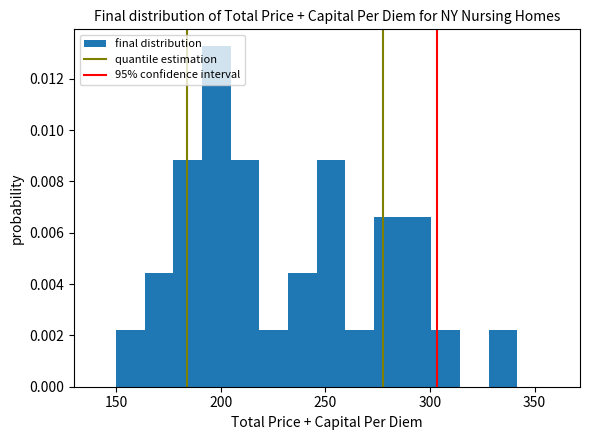

Around what value on the x-axis is the tallest bar? Give the approximate position of its centre, as read against the axis.

200